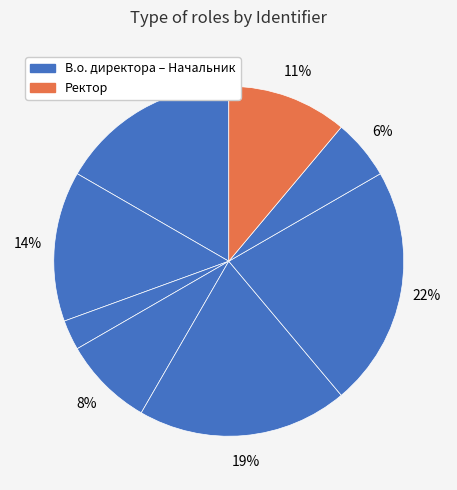

How many segments does this pie chart have?

8